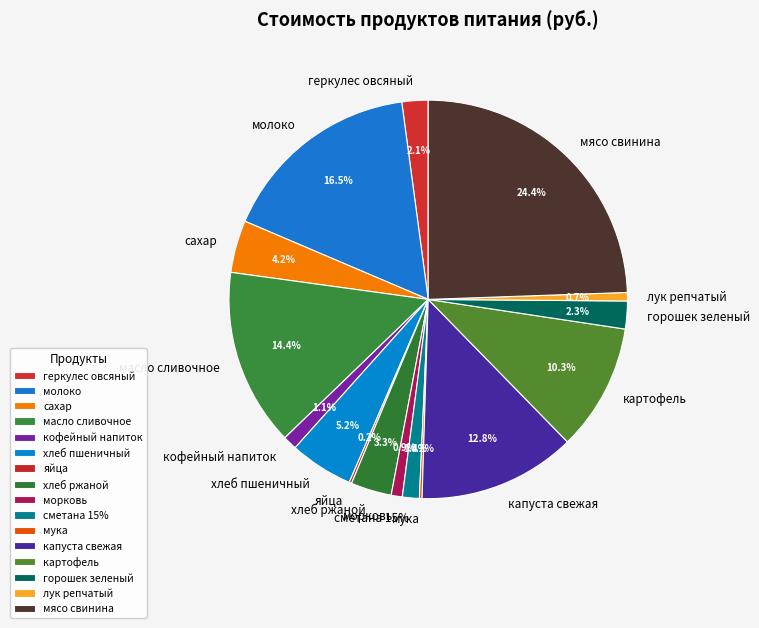

True or false: хлеб ржаной accounts for 3% of the total.

True